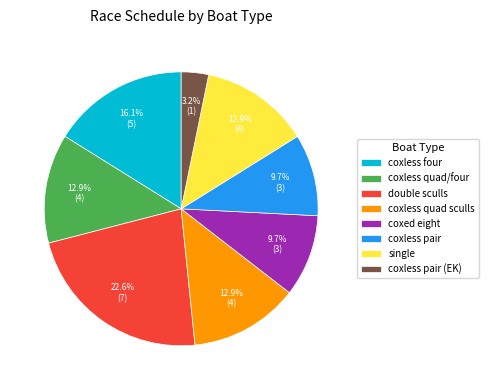

How many slices are in this pie chart?

8